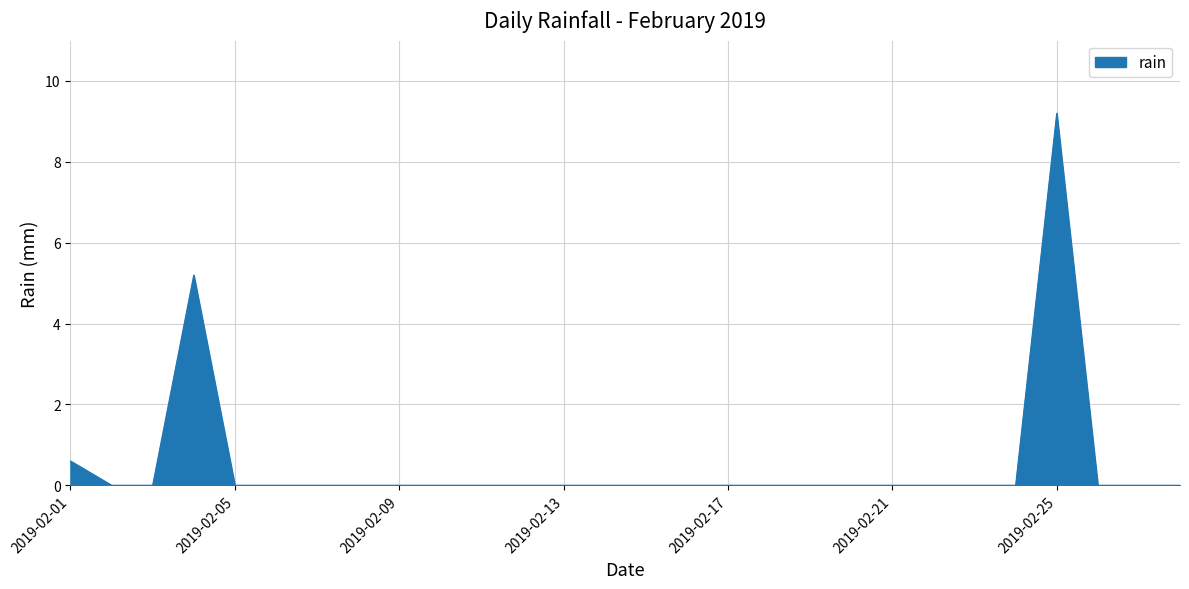

What is the greatest value displayed?

9.2